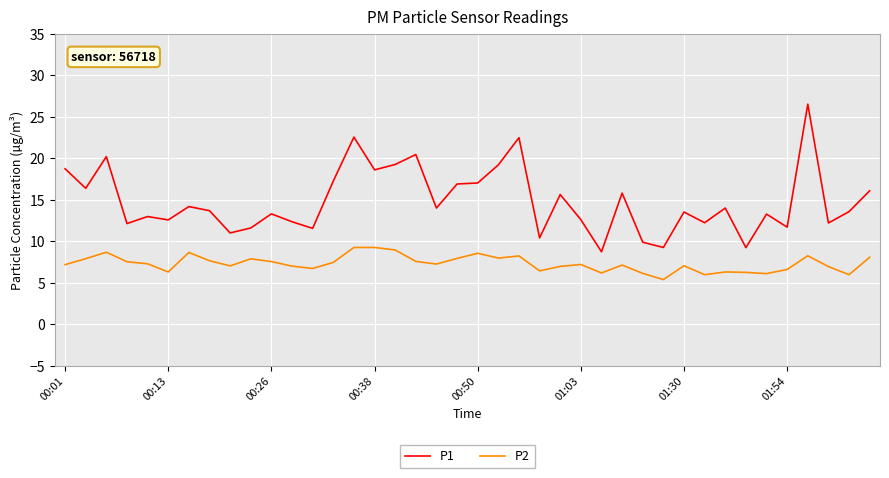

True or false: P2 and P1 intersect in this chart.

False